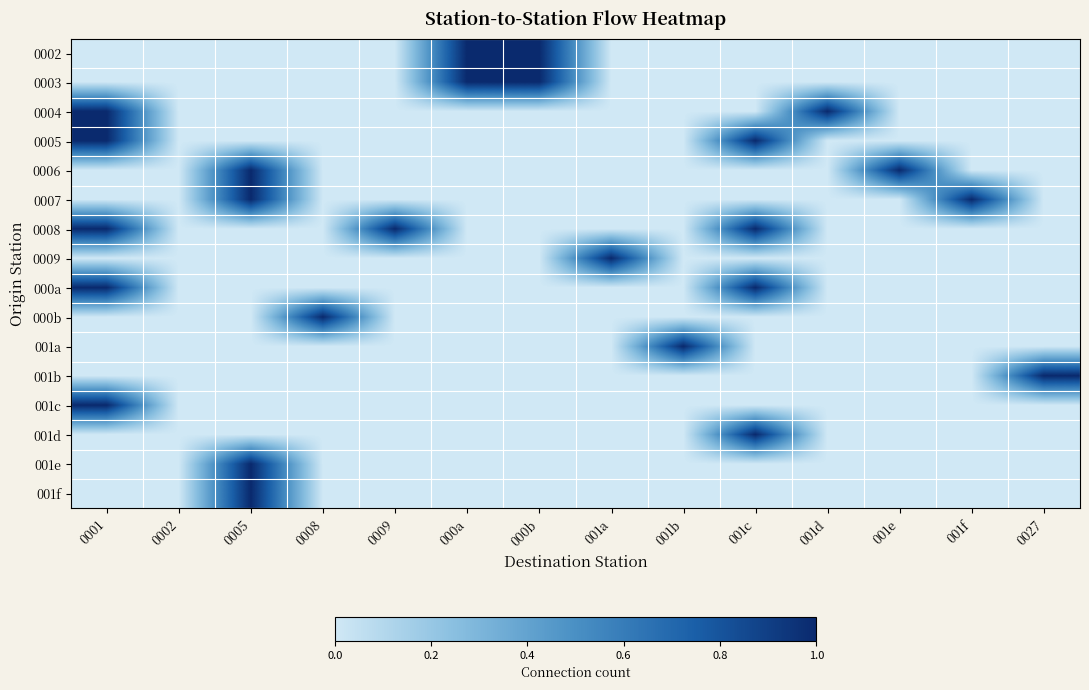

How many categories are shown in the chart?

14